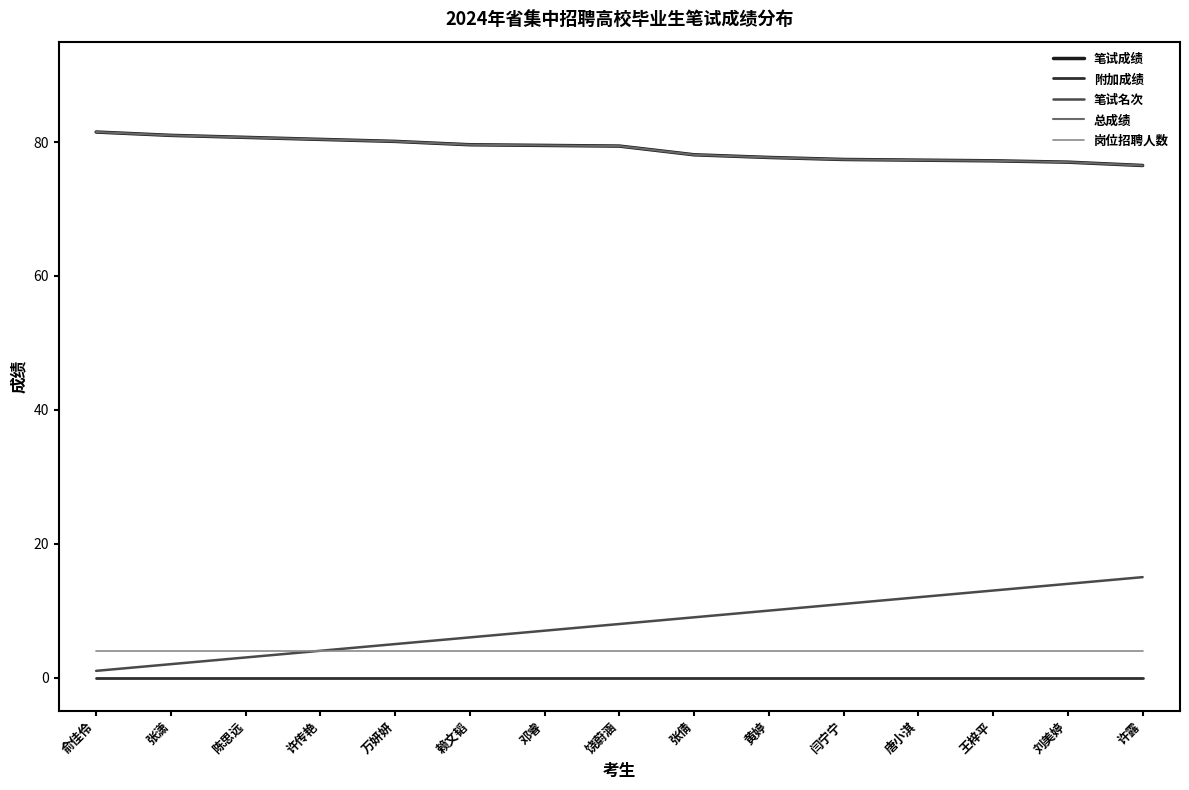

Which category has the lowest value across all series?

俞佳伶